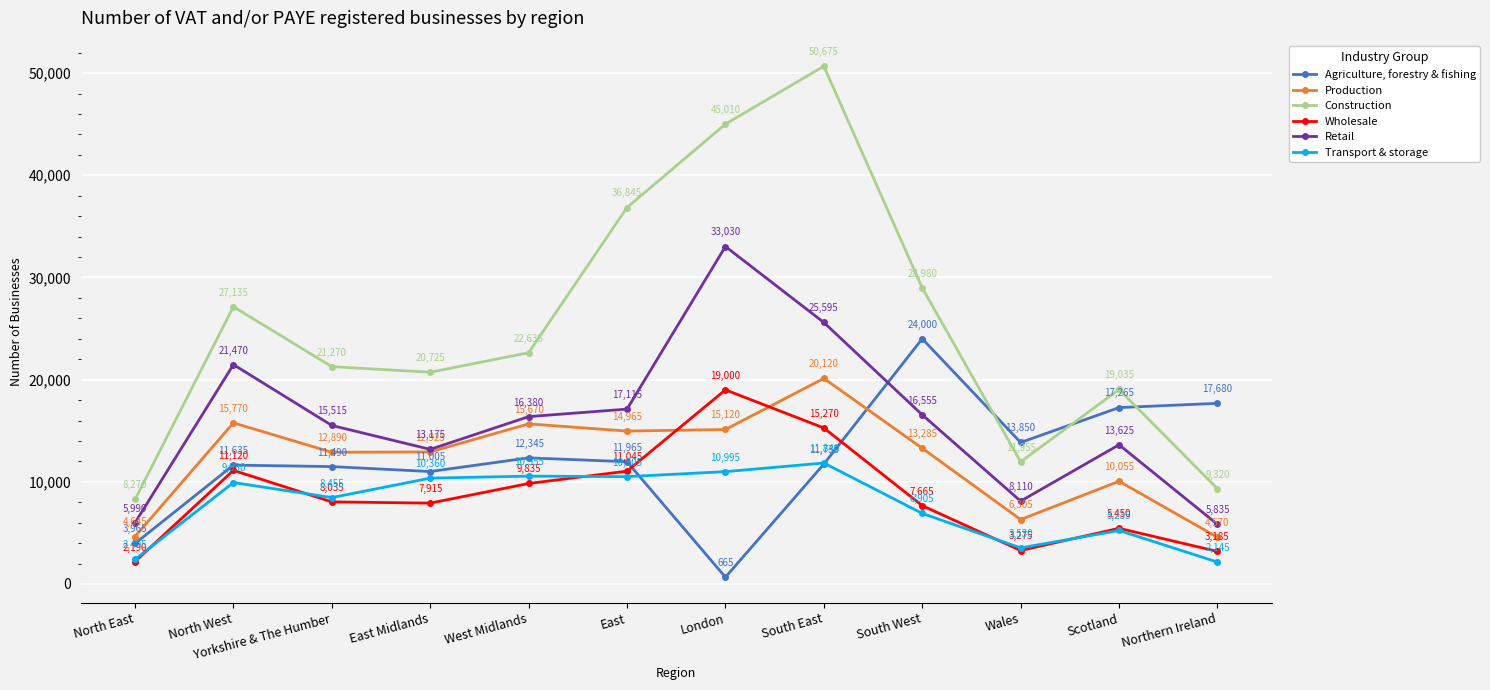

What is the spread (max minus min) of values at North East?

6080